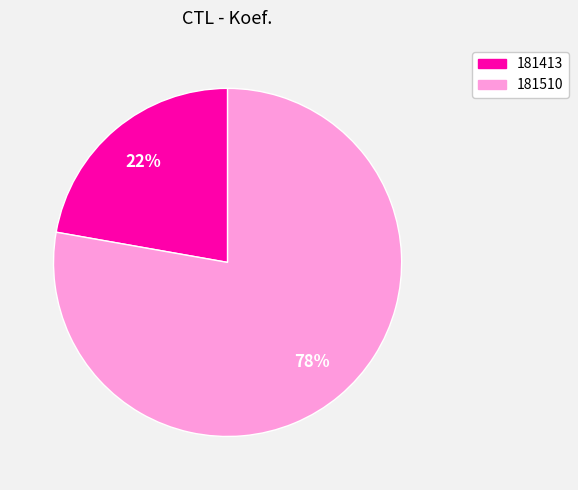

Count the number of slices in the pie.

2